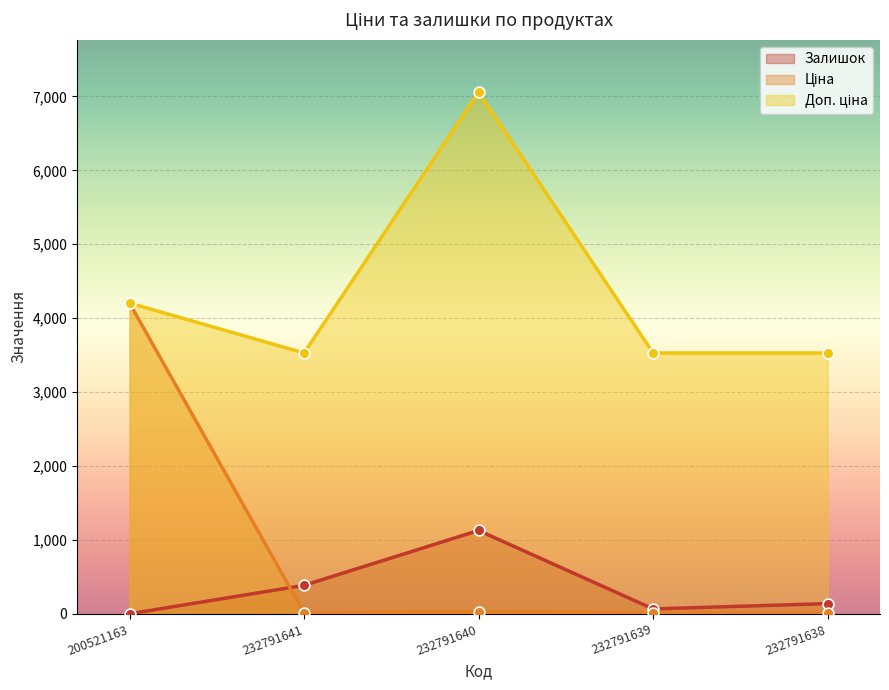

At which category is the sum across all series the highest?

200521163